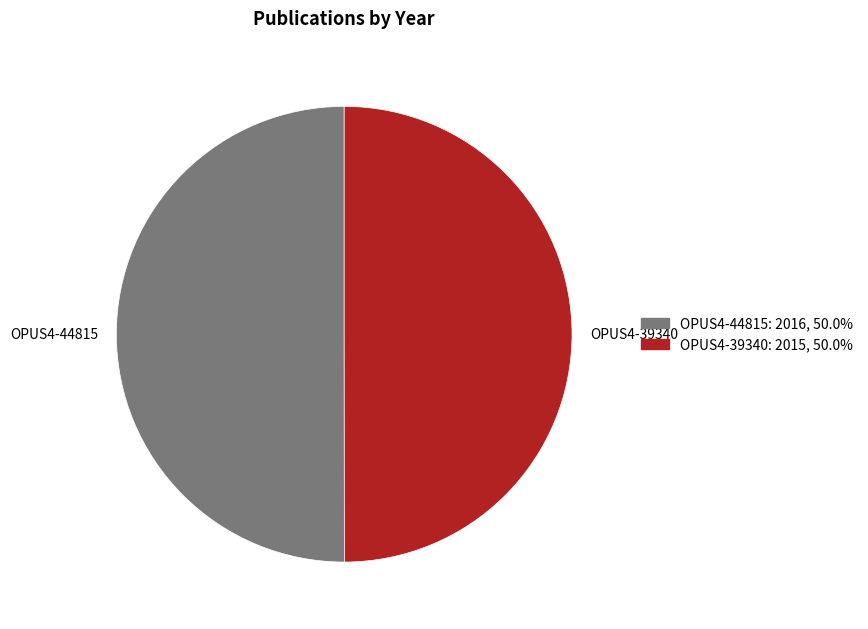

Approximately how many times larger is the value at OPUS4-39340 compared to OPUS4-44815?

1.0